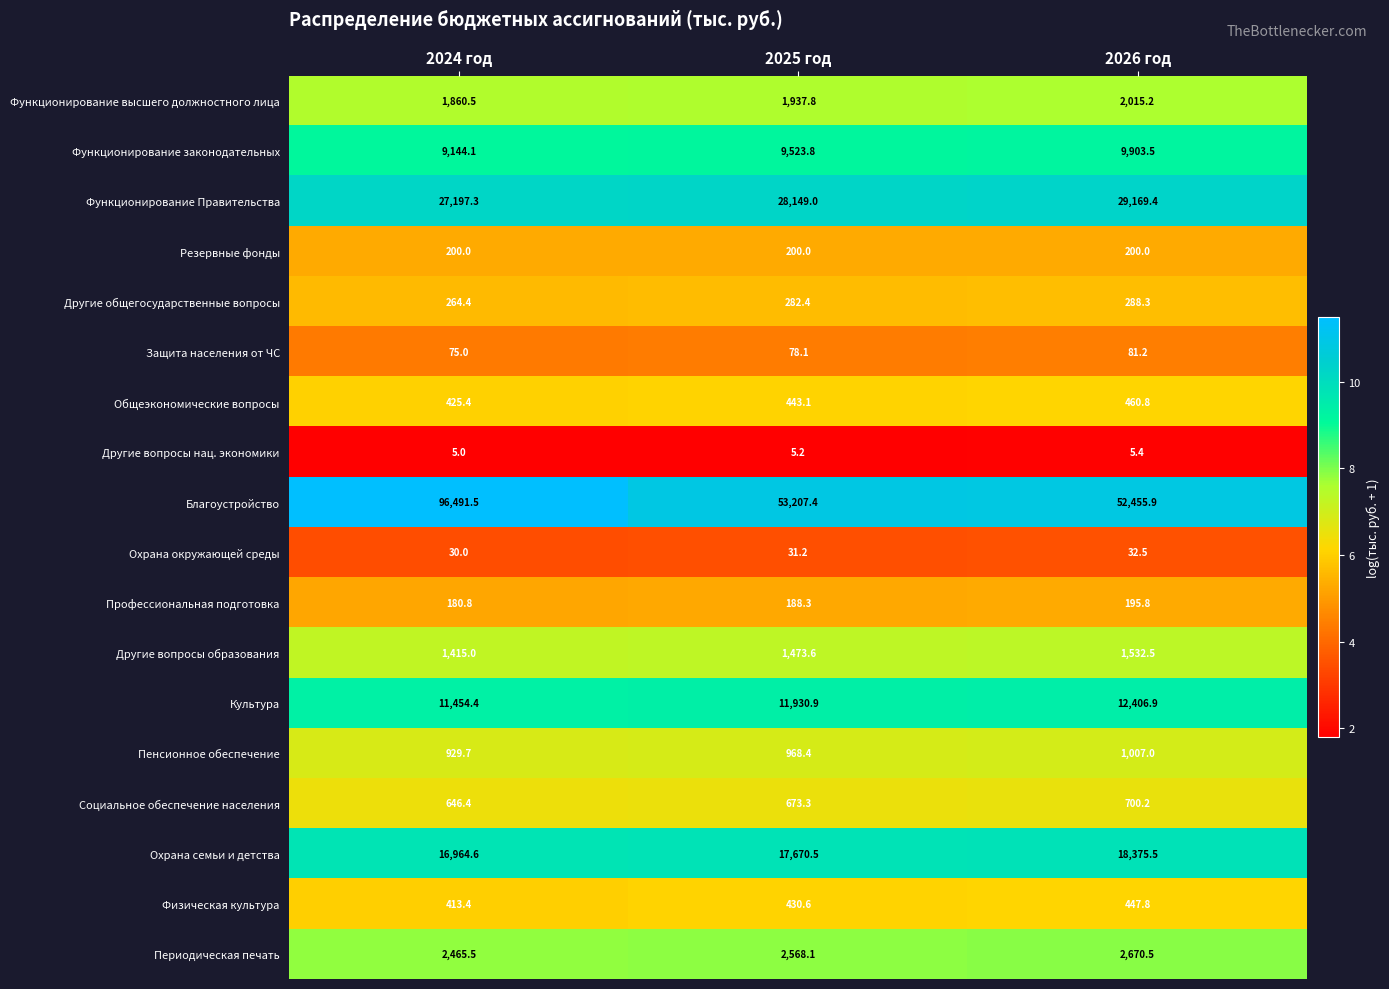

List the series in order of their peak value, highest first.

Благоустройство, Функционирование Правительства, Охрана семьи и детства, Культура, Функционирование законодательных, Периодическая печать, Функционирование высшего должностного лица, Другие вопросы образования, Пенсионное обеспечение, Социальное обеспечение населения, Общеэкономические вопросы, Физическая культура, Другие общегосударственные вопросы, Резервные фонды, Профессиональная подготовка, Защита населения от ЧС, Охрана окружающей среды, Другие вопросы нац. экономики